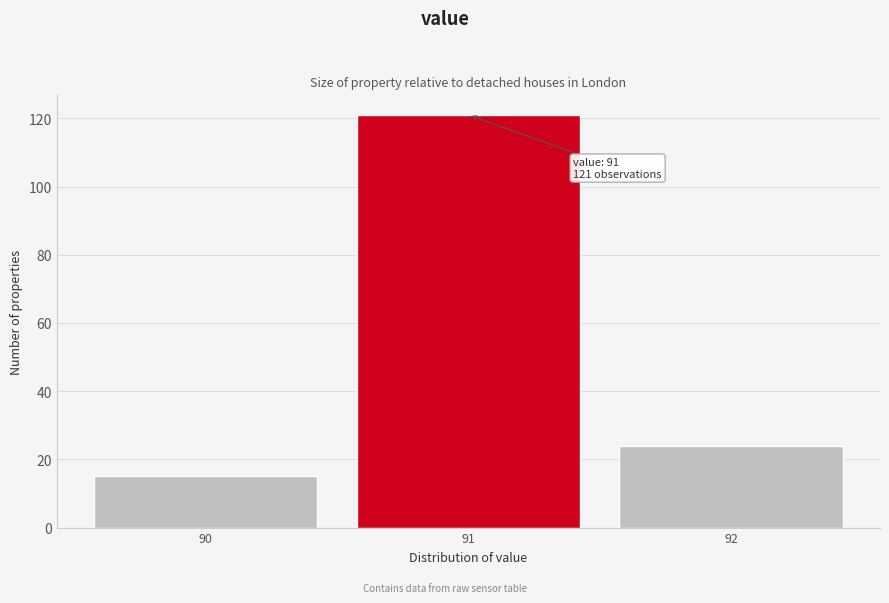

Reading left to right, extract all data points from this chart.

90=15	91=121	92=24